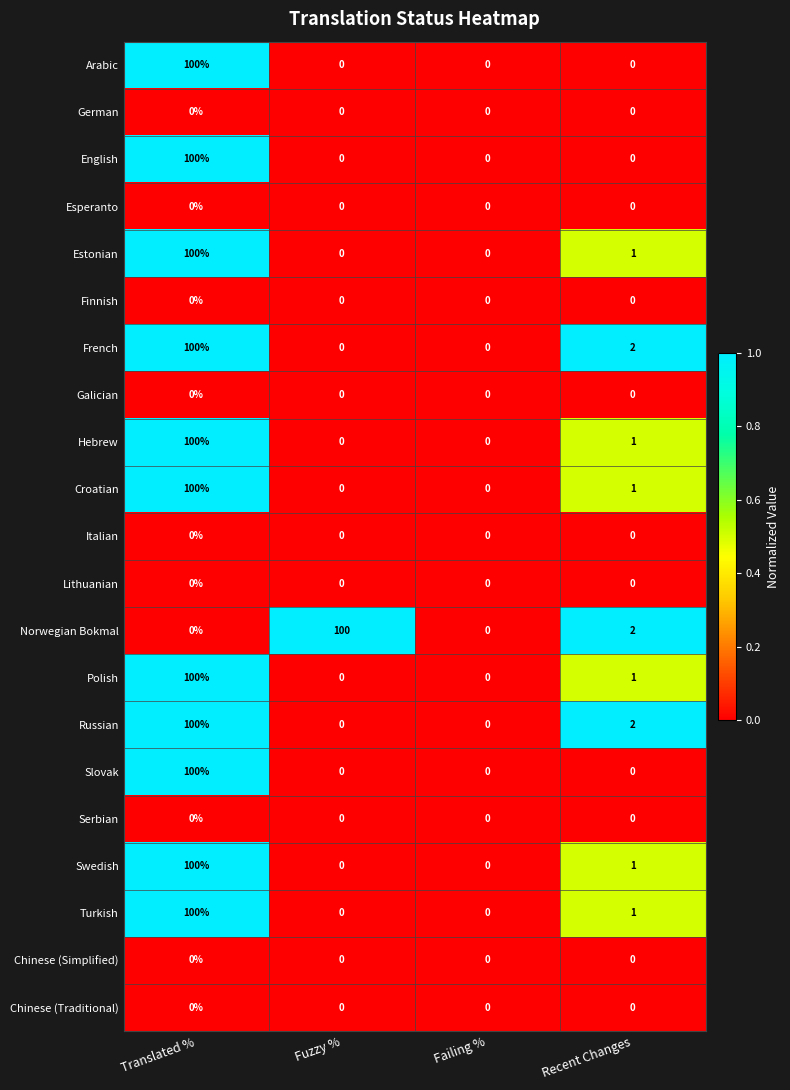

Which series changed the most between Fuzzy % and Failing %?

Norwegian Bokmal